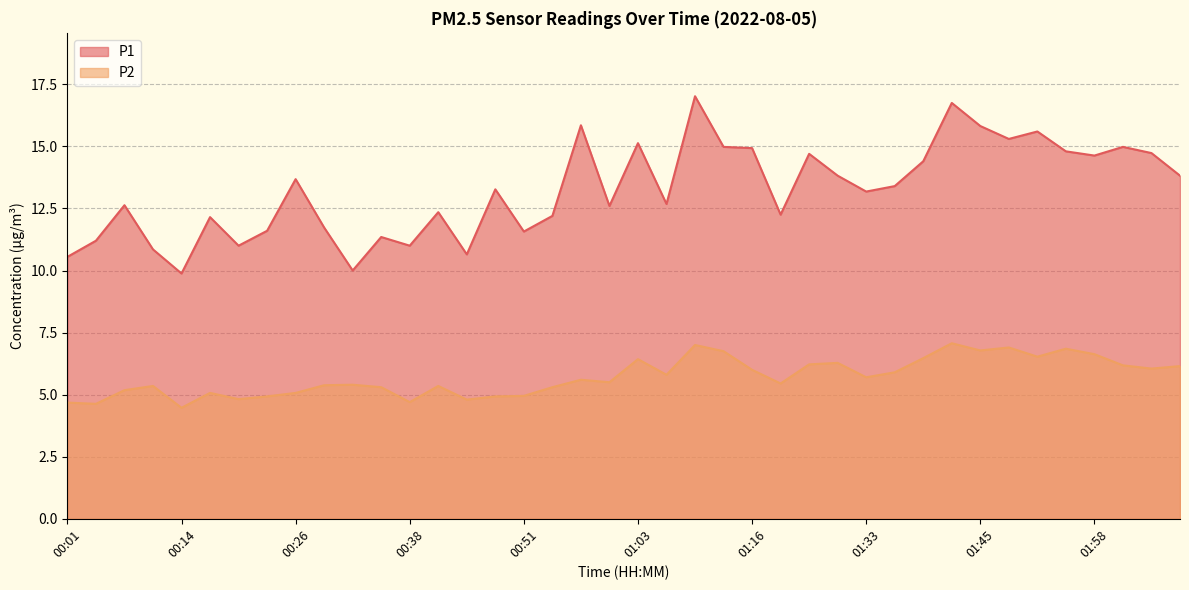

Reading right to left, transcribe all the data shown in this chart.

P1: 13.8	14.7	15.0	14.6	14.8	15.6	15.3	15.8	16.8	14.4	13.4	13.2	13.8	14.7	12.2	14.9	15.0	17.0	12.7	15.1	12.6	15.8	12.2	11.6	13.3	10.7	12.3	11.0	11.3	10.0	11.7	13.7	11.6	11.0	12.2	9.9	10.8	12.6	11.2	10.6
P2: 6.2	6.0	6.2	6.6	6.8	6.5	6.9	6.8	7.1	6.5	5.9	5.7	6.3	6.2	5.5	6.0	6.8	7.0	5.8	6.4	5.5	5.6	5.3	5.0	4.9	4.8	5.3	4.7	5.3	5.4	5.4	5.1	4.9	4.8	5.1	4.5	5.3	5.2	4.6	4.7